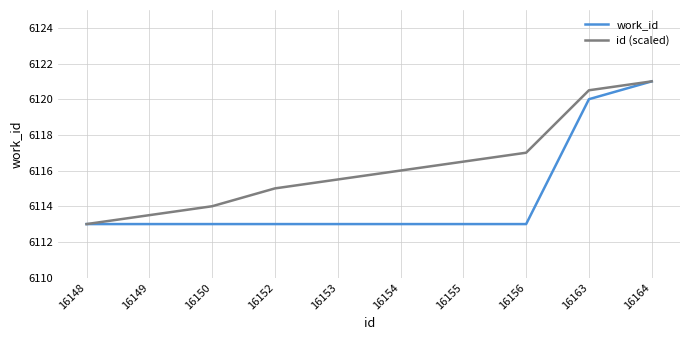

At which label is id (scaled) closest to 6117?

16156